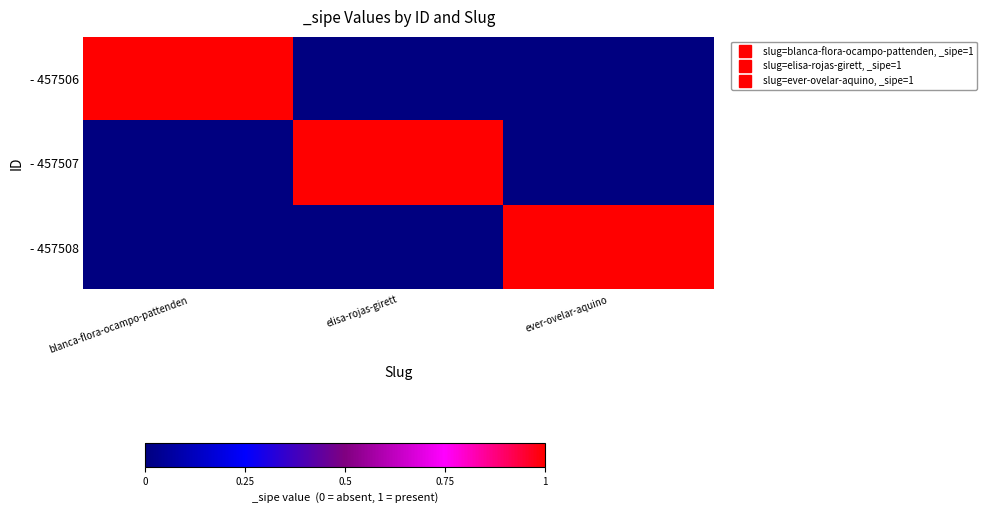

Reading left to right, transcribe all the data shown in this chart.

- 457506: blanca-flora-ocampo-pattenden=1	elisa-rojas-girett=0	ever-ovelar-aquino=0
- 457507: blanca-flora-ocampo-pattenden=0	elisa-rojas-girett=1	ever-ovelar-aquino=0
- 457508: blanca-flora-ocampo-pattenden=0	elisa-rojas-girett=0	ever-ovelar-aquino=1